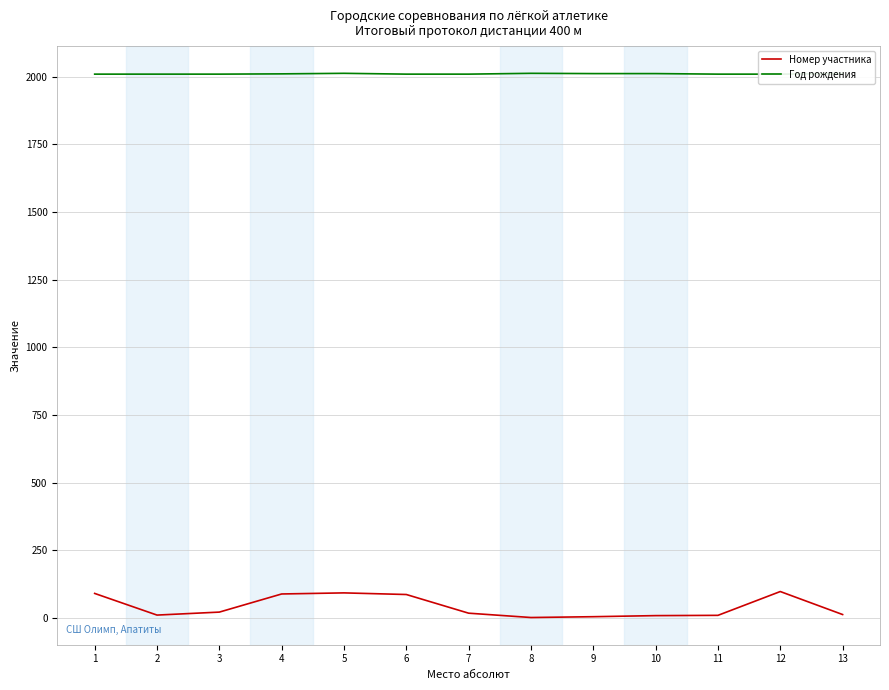

Reading left to right, extract all data points from this chart.

Номер участника: 91	11	22	89	93	87	18	2	5	9	10	98	13
Год рождения: 2010	2010	2010	2011	2013	2010	2010	2013	2012	2012	2010	2010	2012